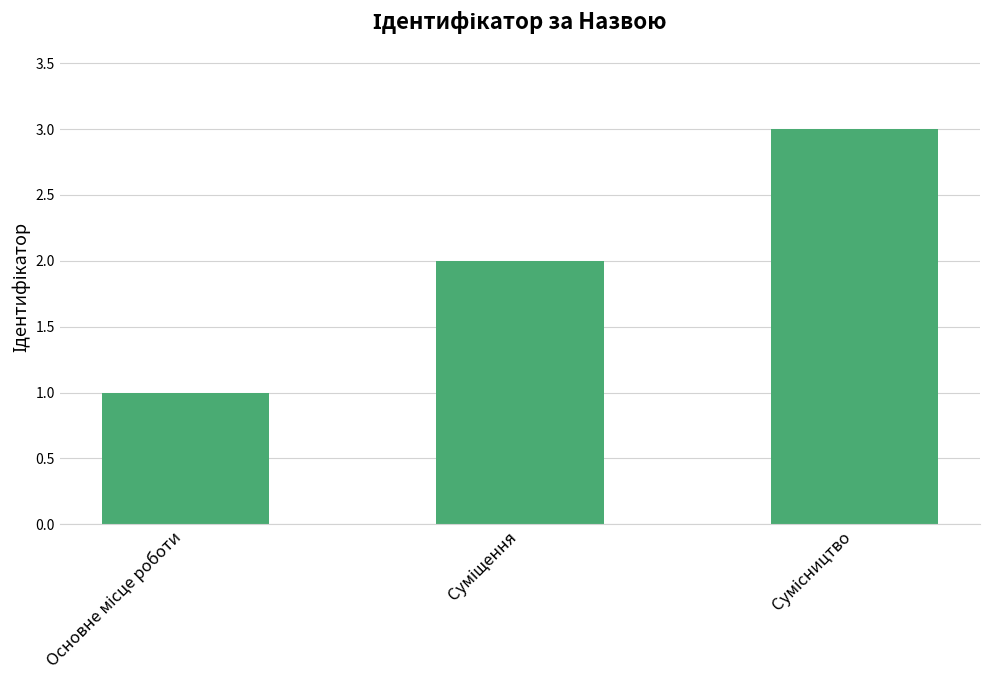

What is the sum of all values?

6